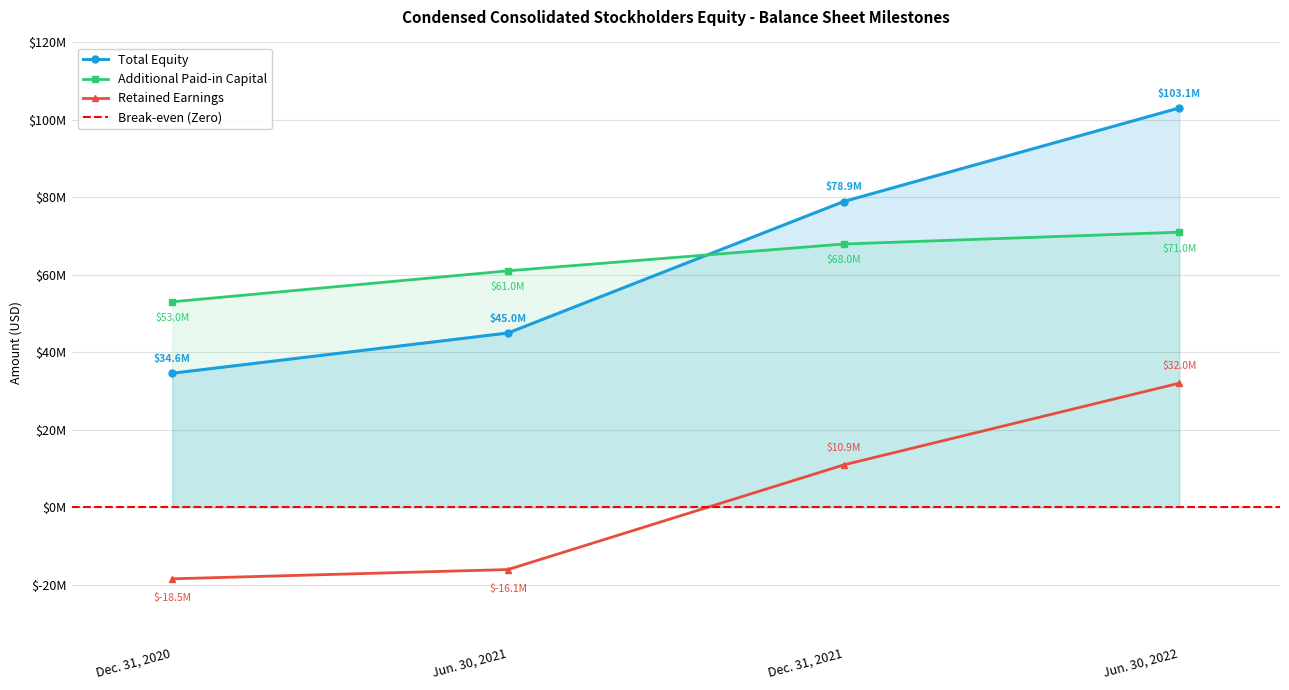

Where do Additional Paid-in Capital and Total first cross each other?

Jun. 30, 2021 and Dec. 31, 2021